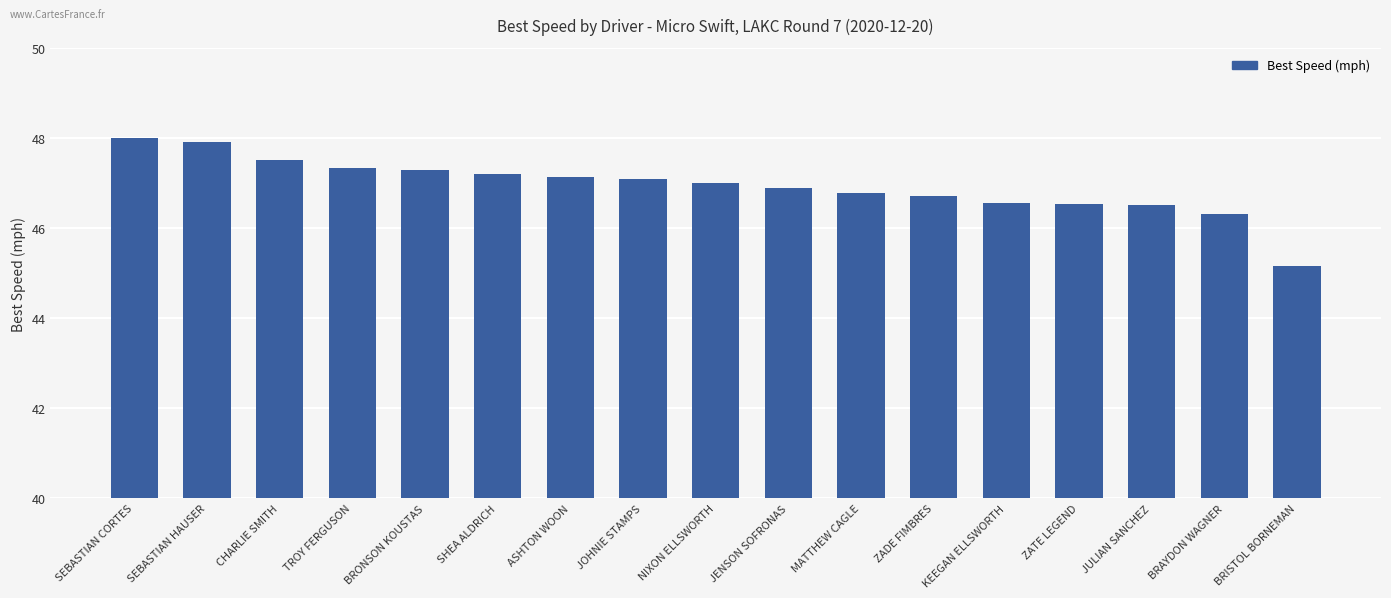

How many bars are there in total?

17